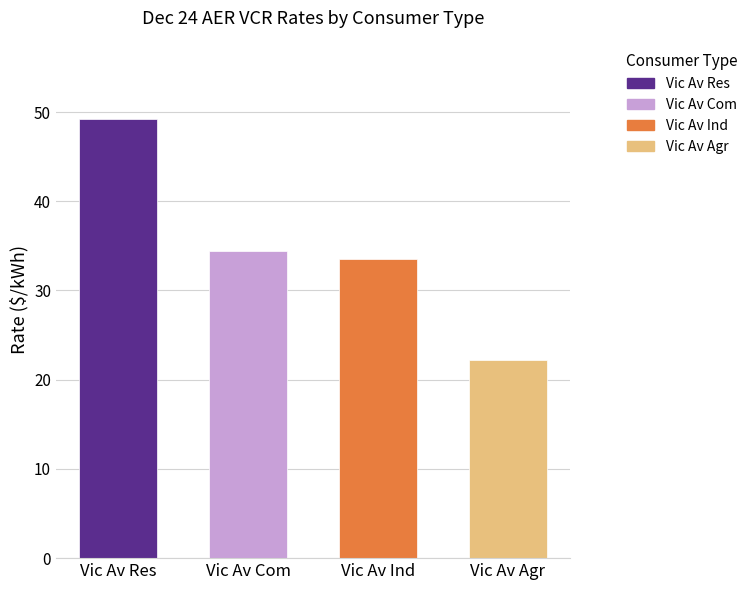

Read the value at Vic Av Res.

49.2